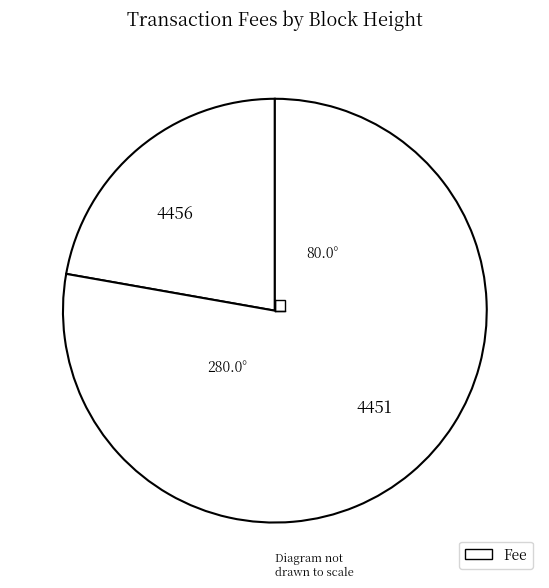

Combined, do 4451 and 4456 account for over 50%?

Yes